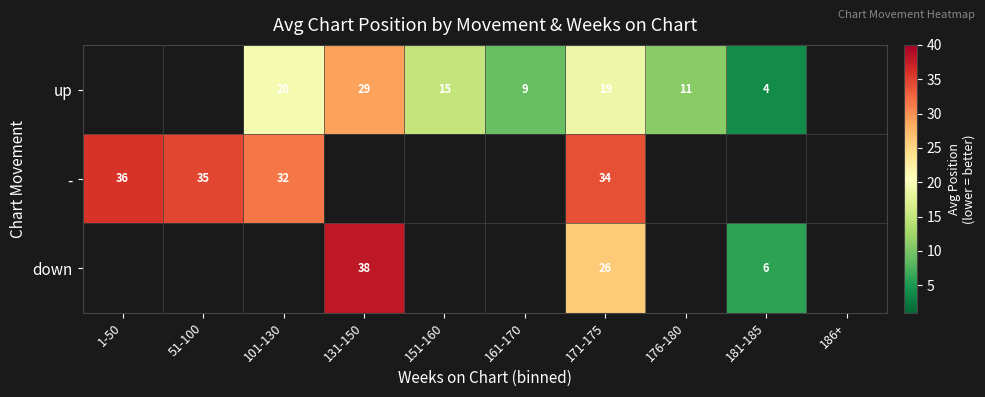

Is the value of - at 51-100 greater than the value of up at 161-170?

Yes